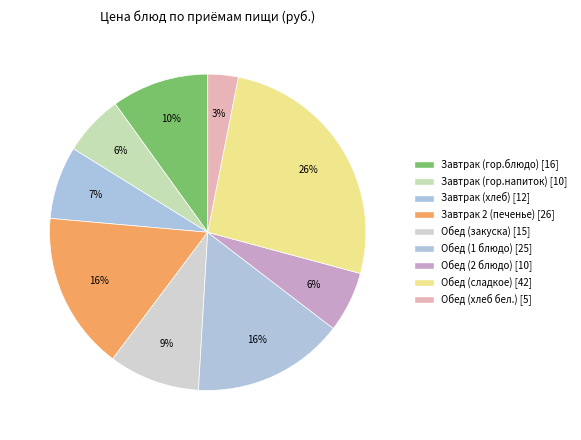

True or false: Завтрак 2 (печенье) accounts for 16% of the total.

True